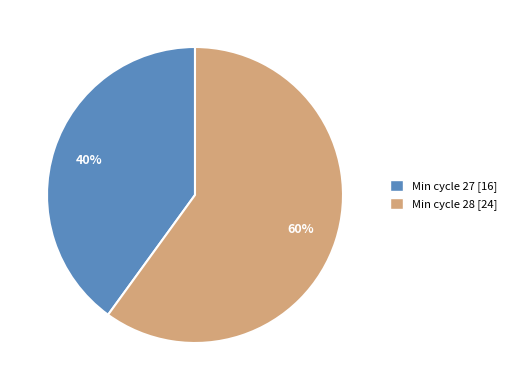

To the nearest percent, what is the average slice percentage?

50%